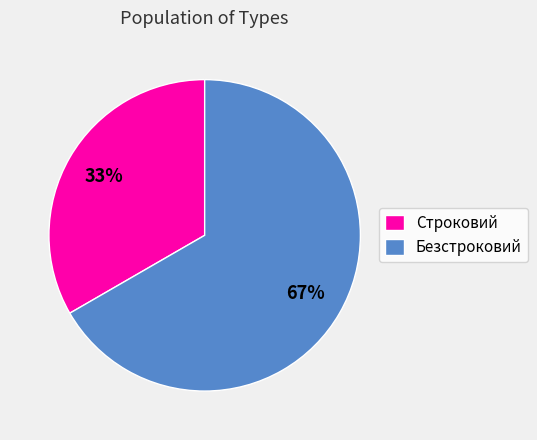

Is it true that Безстроковий is 67% of the pie?

True